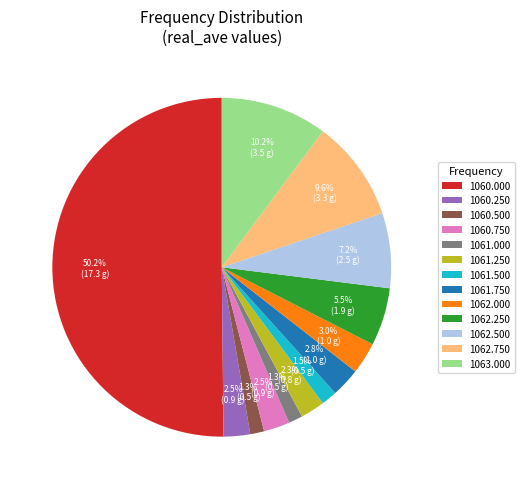

How much of the chart is everything except 1062.000?

97.0%